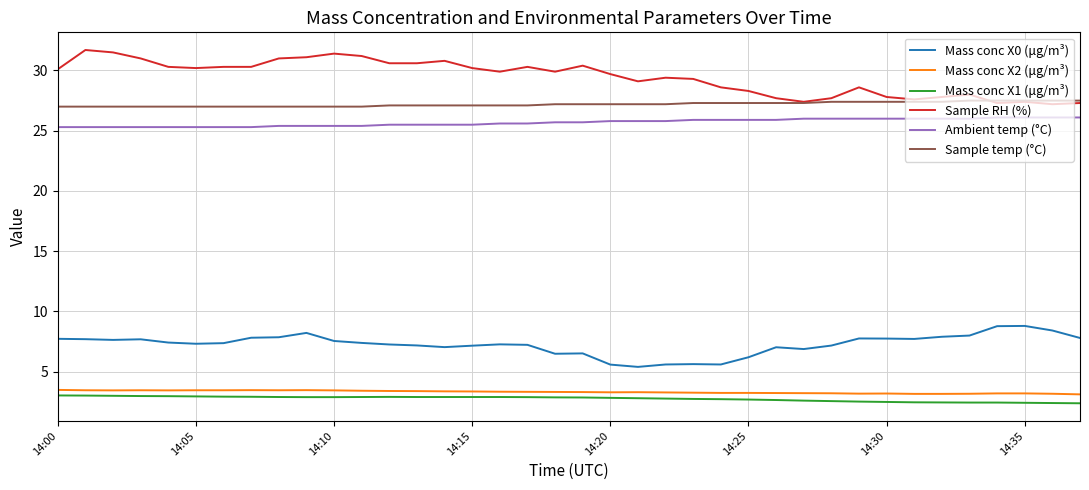

What is the average value of the Mass conc X0 (μg/m³) series?

7.3